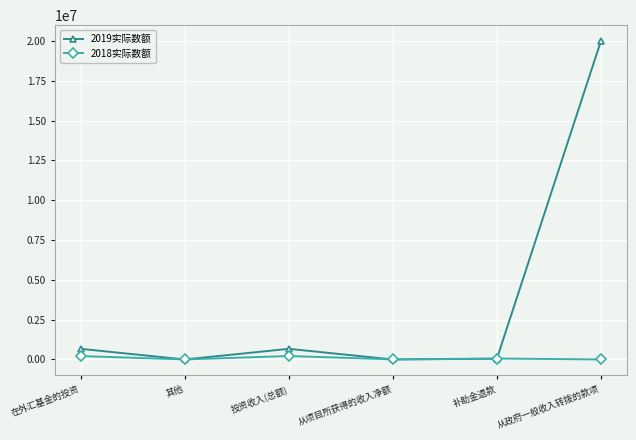

Between 投资收入(总额) and 从政府一般收入转拨的款项, which series saw the biggest shift?

2019实际数额